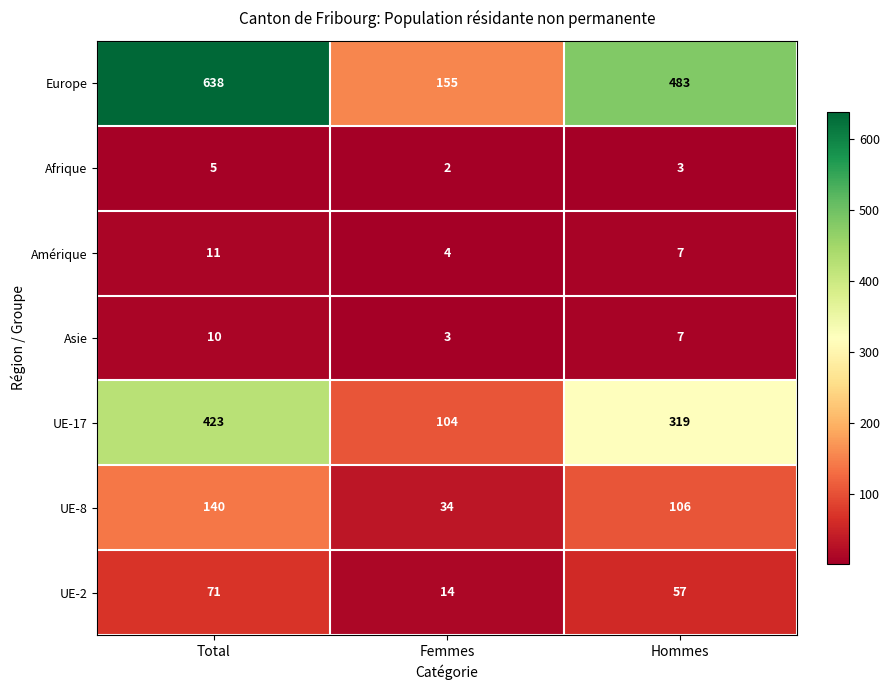

At which label does Europe first exceed 483?

Total